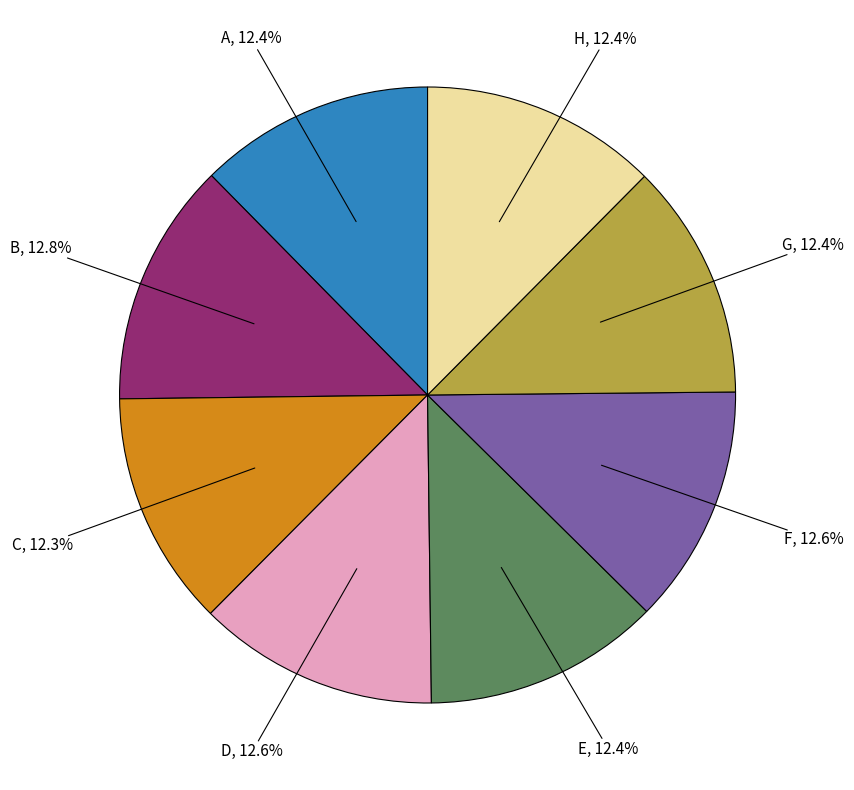

Is there a majority slice in this chart?

No